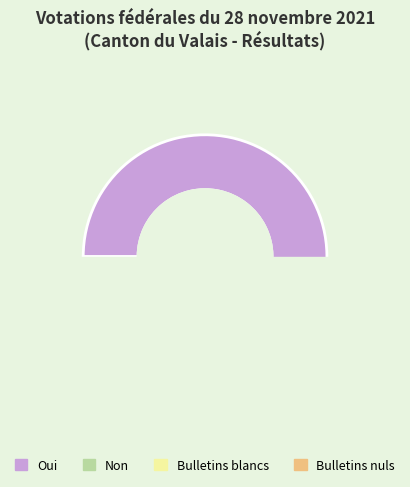

What percentage do Non and Bulletins blancs together represent?

40.5%